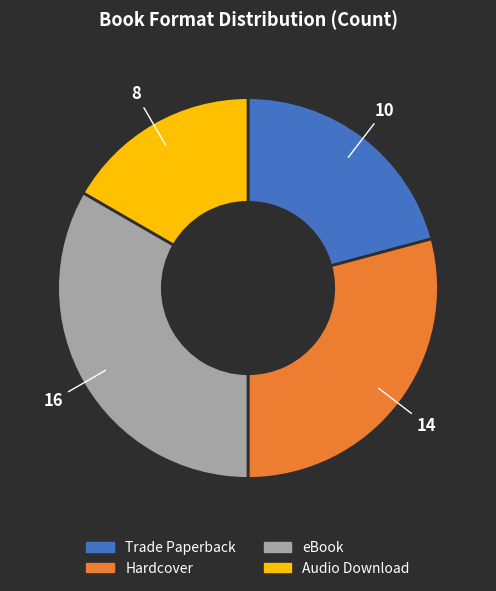

How many segments does this pie chart have?

4